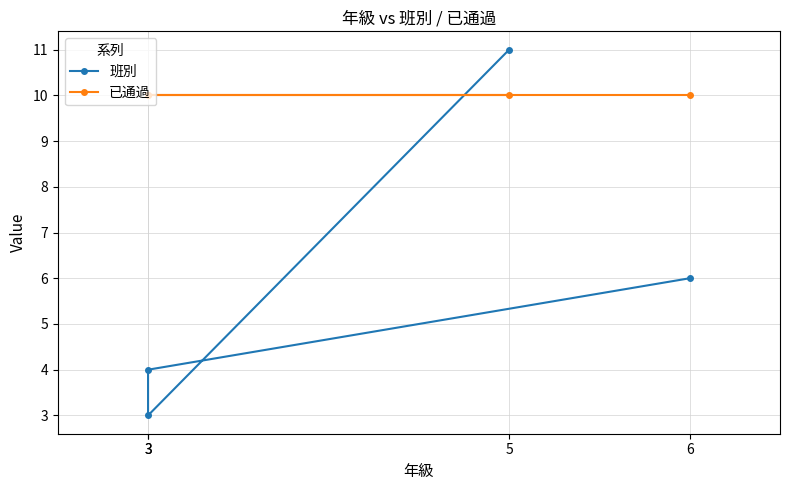

Is this an area chart (filled region under the line)?

No